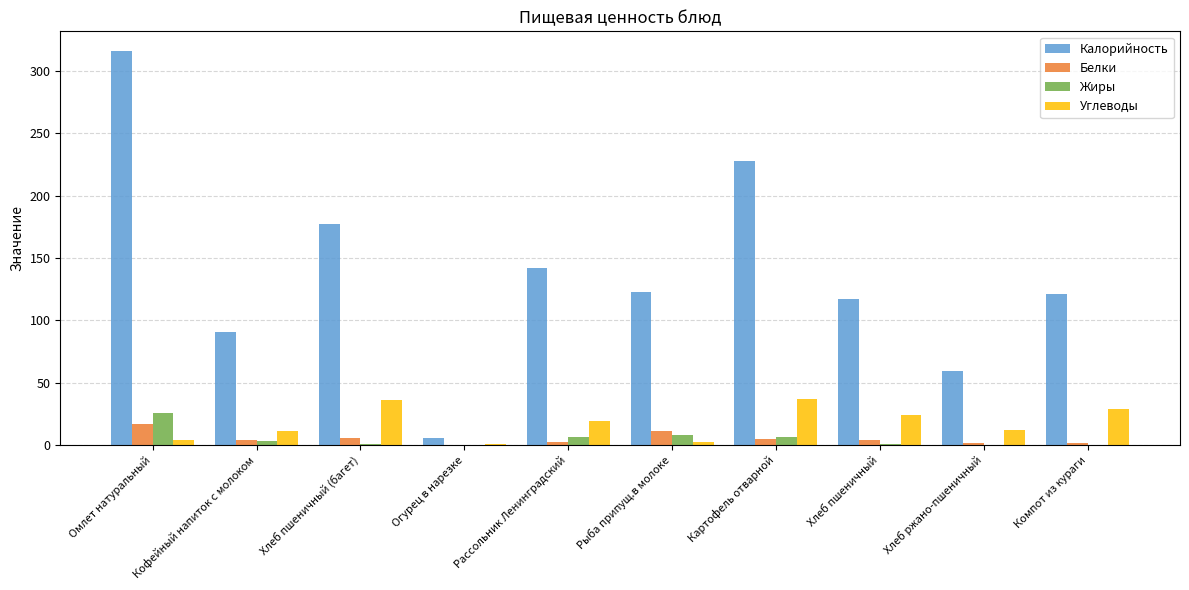

The value of Белки at Омлет натуральный is 16.8. True or false?

True